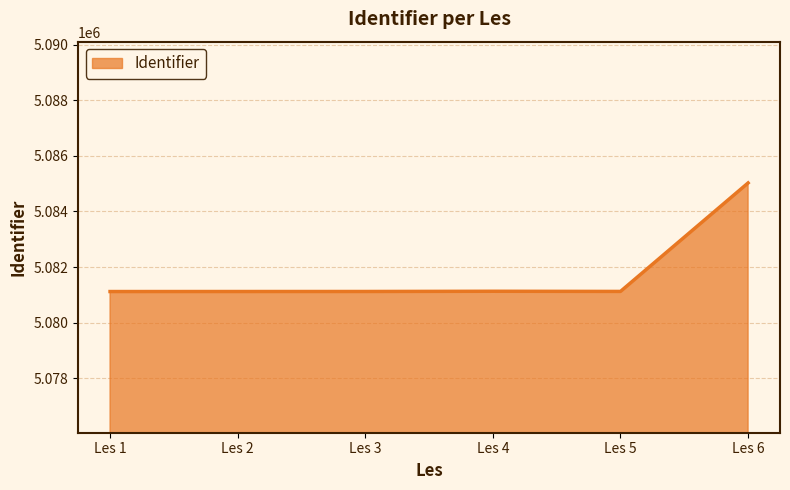

What is the maximum value shown in the chart?

5085027